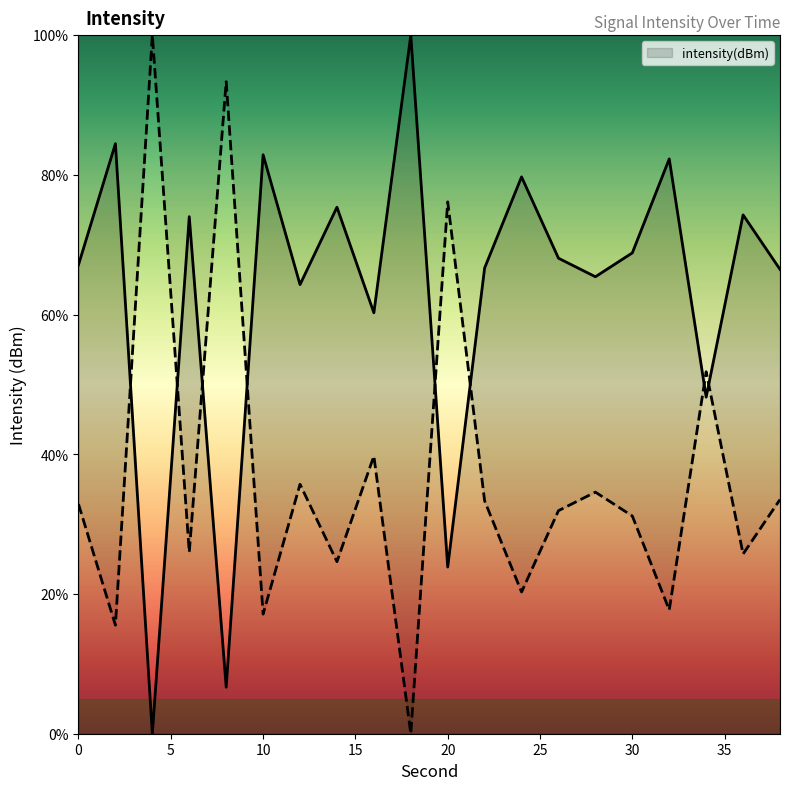

Approximately how many times larger is the value at 18 compared to 32?

1.2